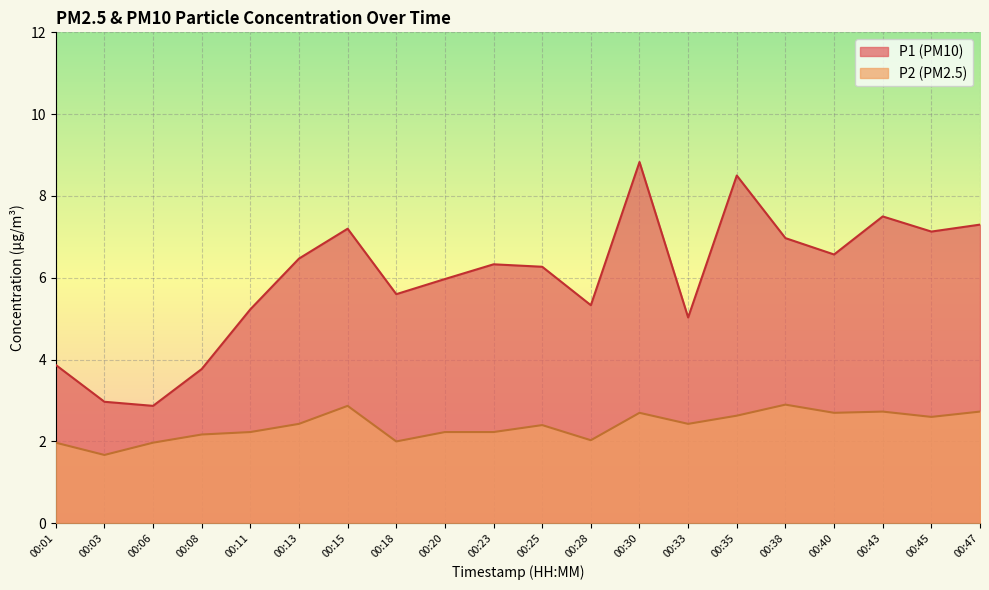

The P1 series shows 5.6 at 00:18. True or false?

True